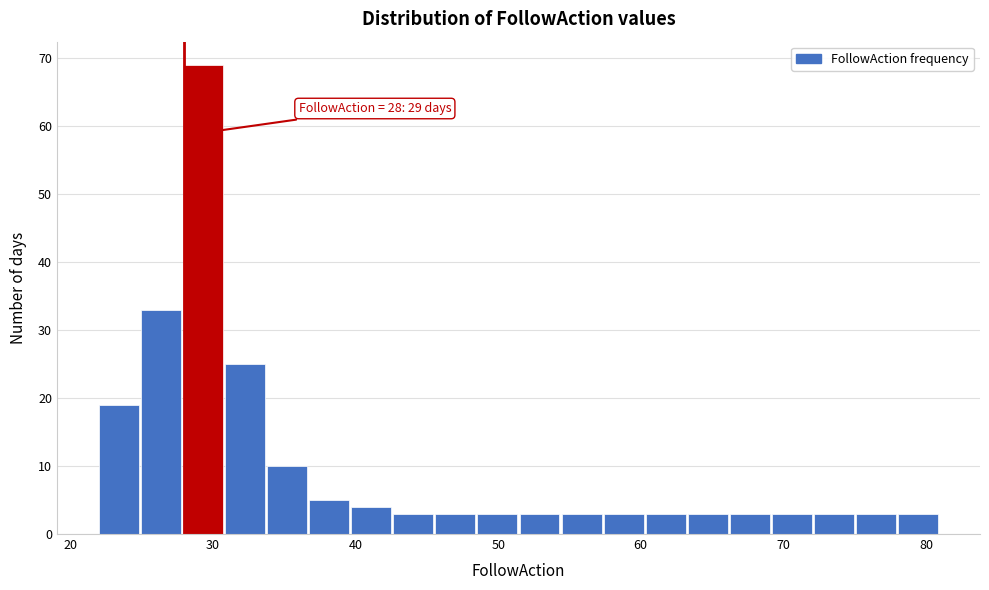

Read against the x-axis, roughly where is the centre of the tallest bar?

29